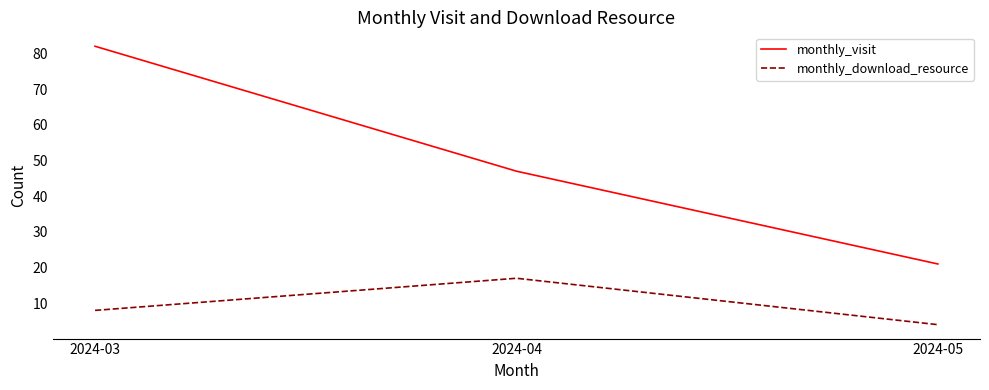

At which category does the chart reach its minimum across all series?

2024-05